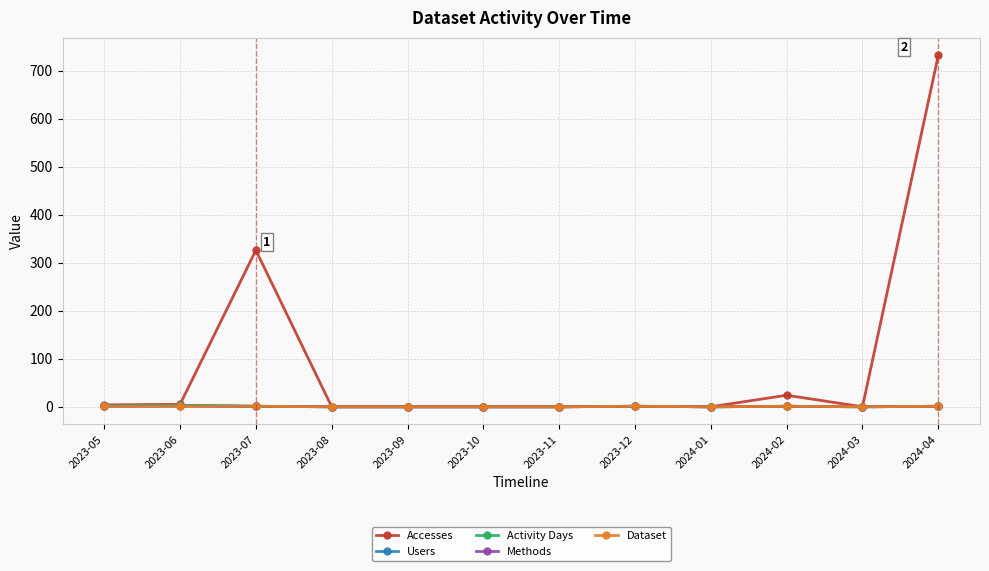

Does the chart have visible grid lines?

Yes